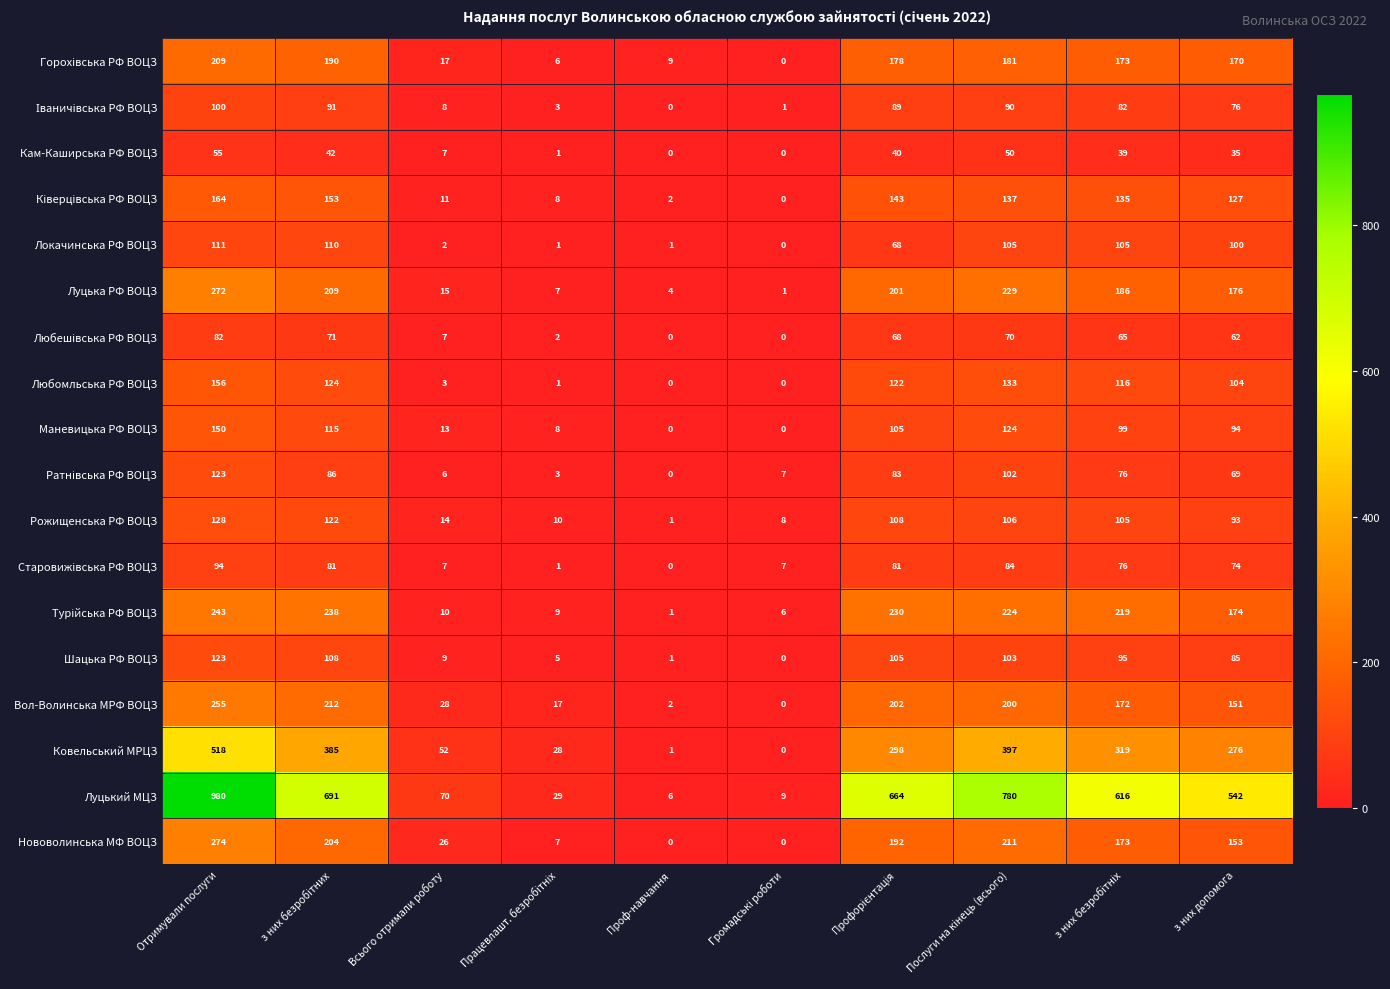

The Луцька РФ ВОЦЗ series shows 272 at Отримували послуги. True or false?

True